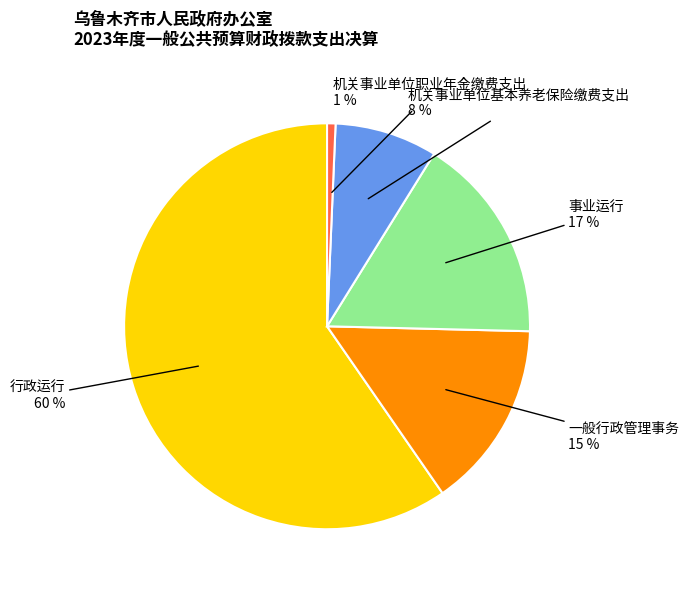

Combined, do 机关事业单位基本养老保险缴费支出 and 事业运行 account for over 50%?

No